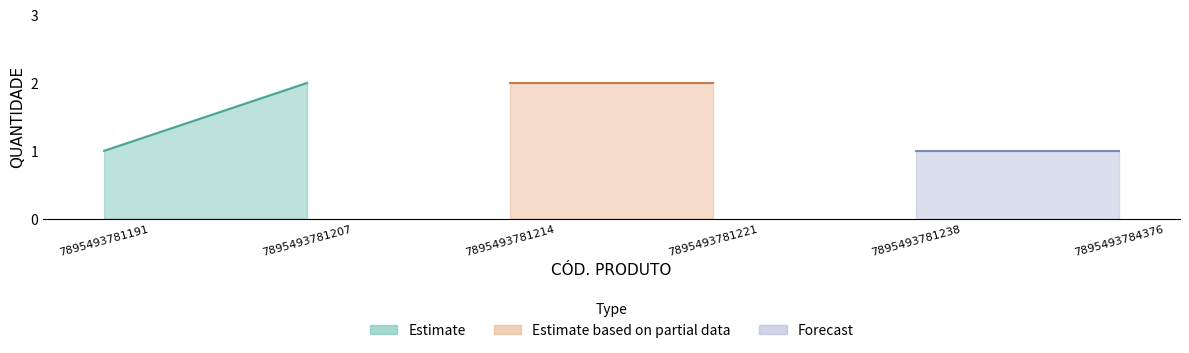

Does the chart display data point markers on the line(s)?

No